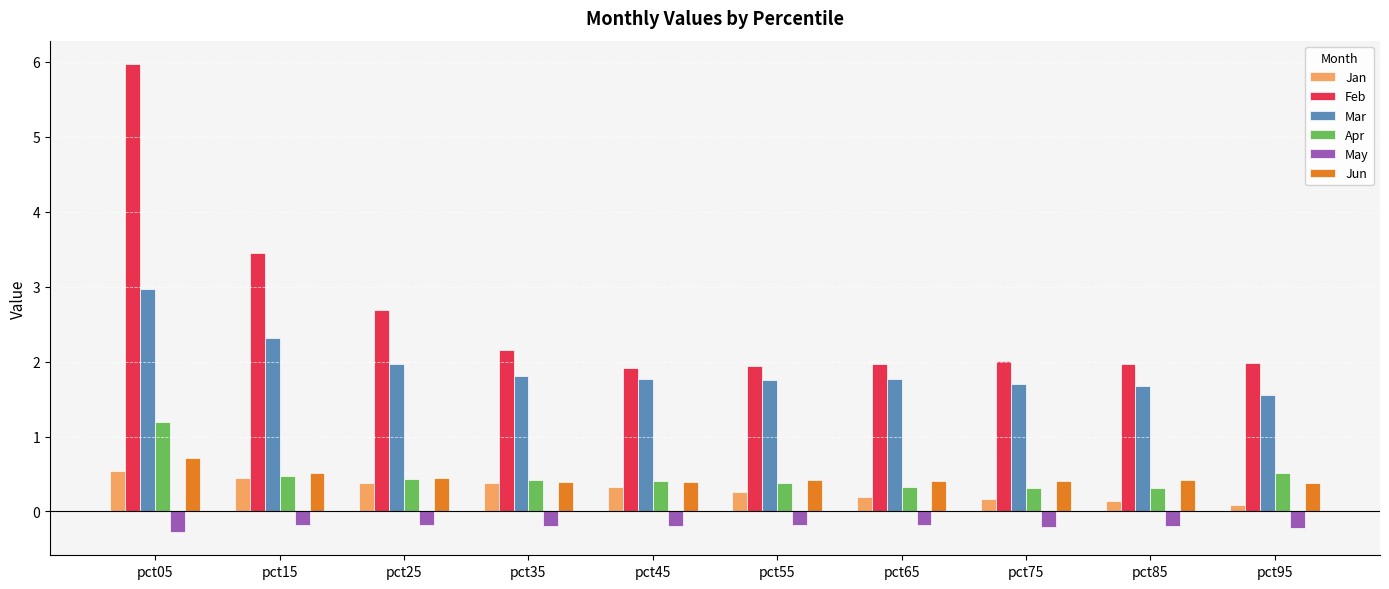

Between pct25 and pct55, which series saw the biggest shift?

Feb